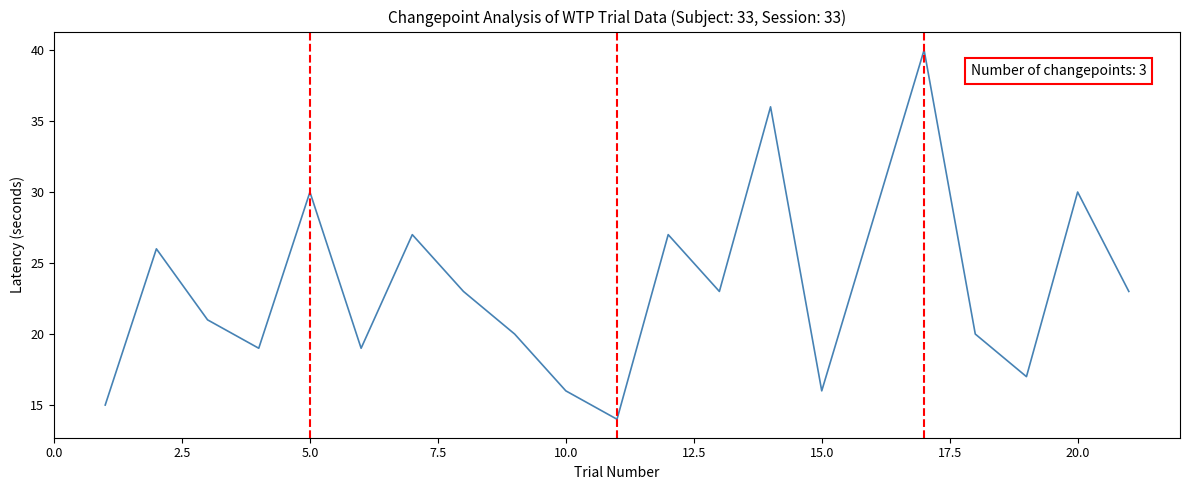

What is the difference between the maximum and minimum values?

26